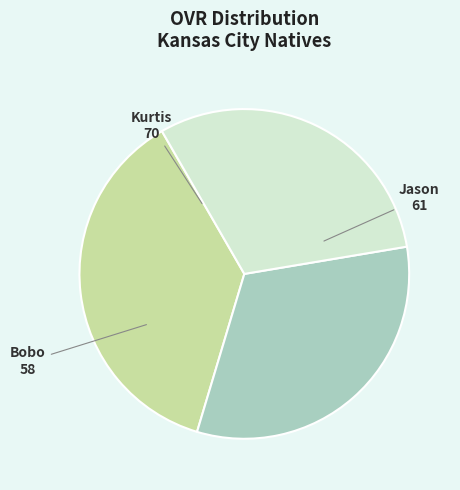

Is Bobo the majority of the pie?

No